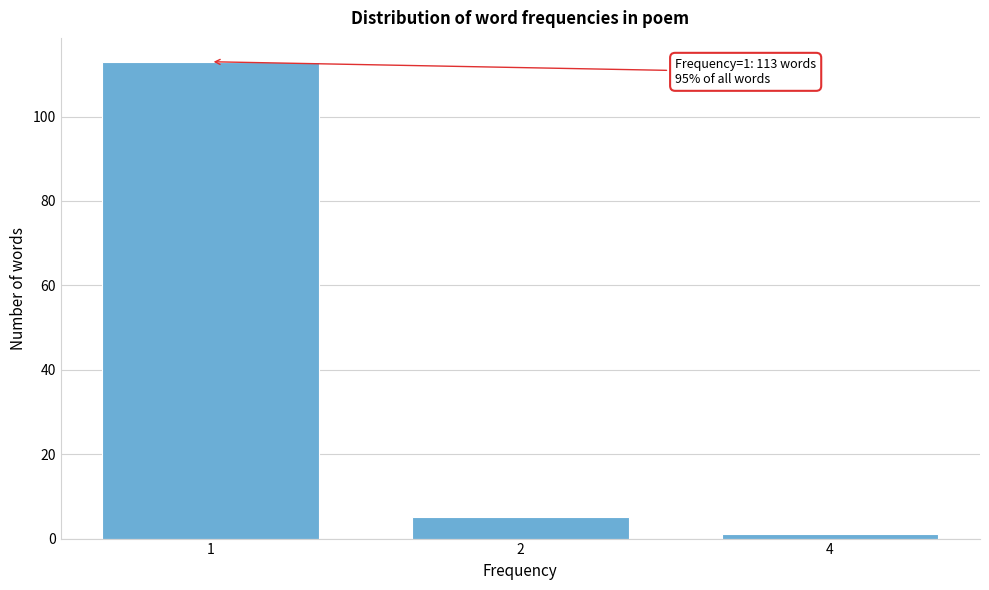

Reading right to left, transcribe all the data shown in this chart.

1	5	113